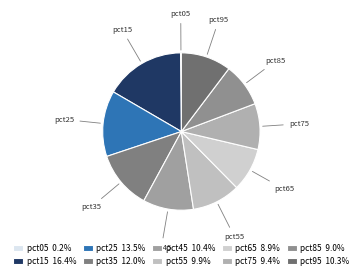

To the nearest percent, what is the combined percentage of pct25 and pct35?

25%